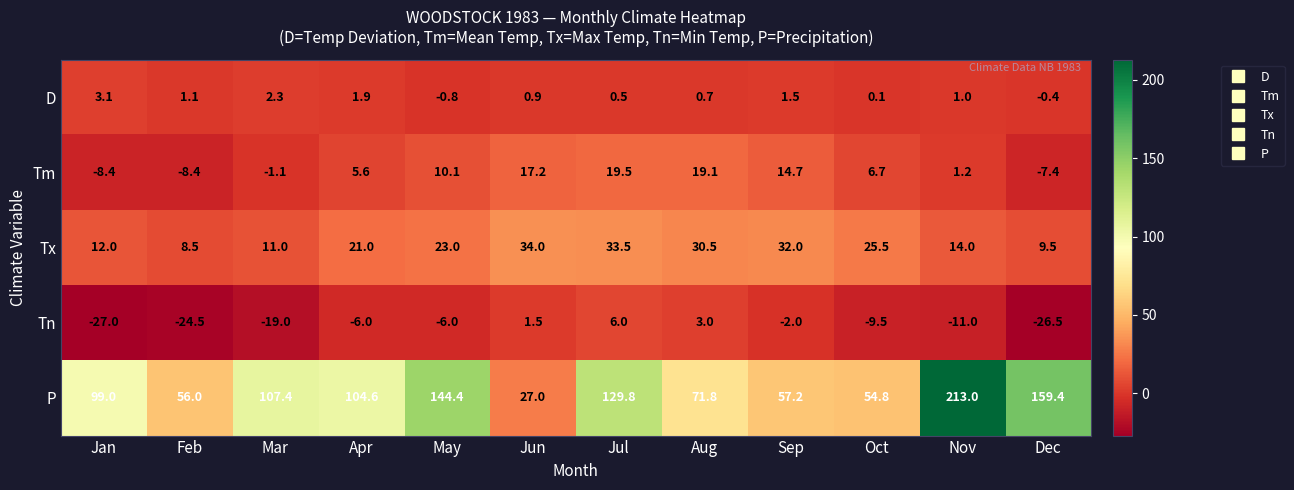

At which label is Tn closest to -10?

Oct